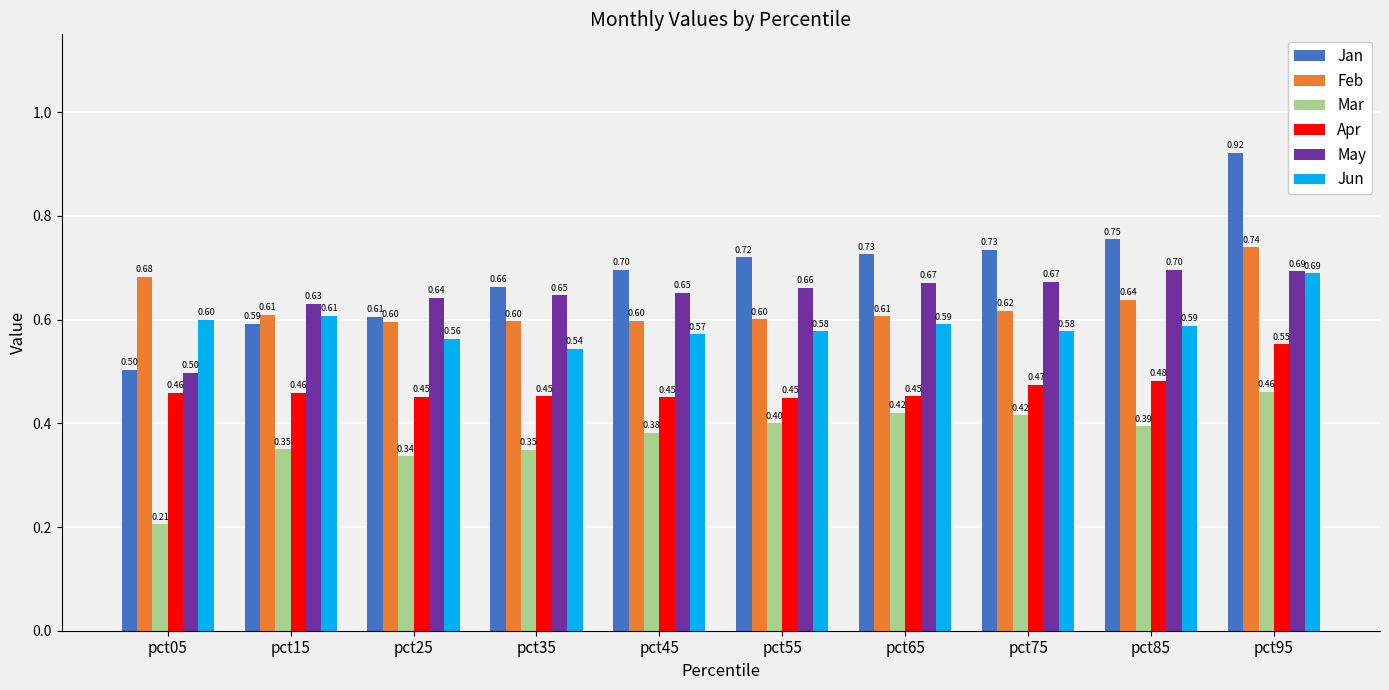

At pct55, list the series in order from largest to smallest.

Jan, May, Feb, Jun, Apr, Mar